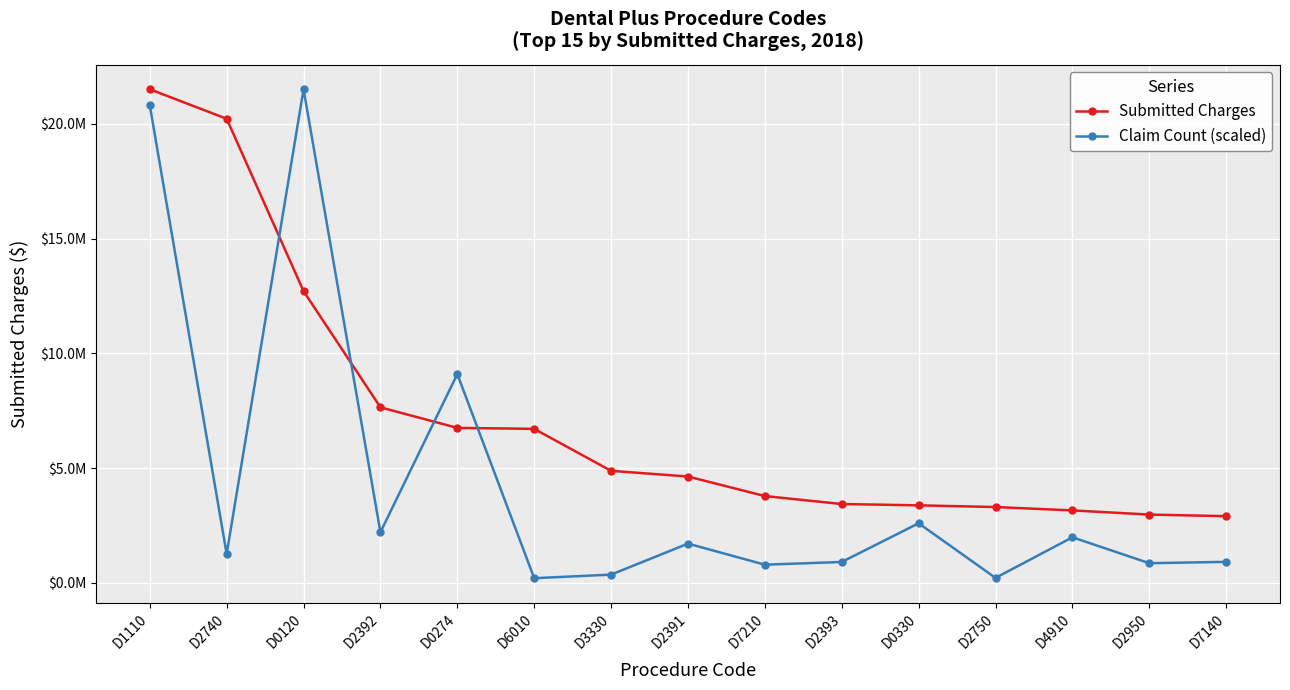

Which category has the highest value in the Submitted Charges series?

D1110